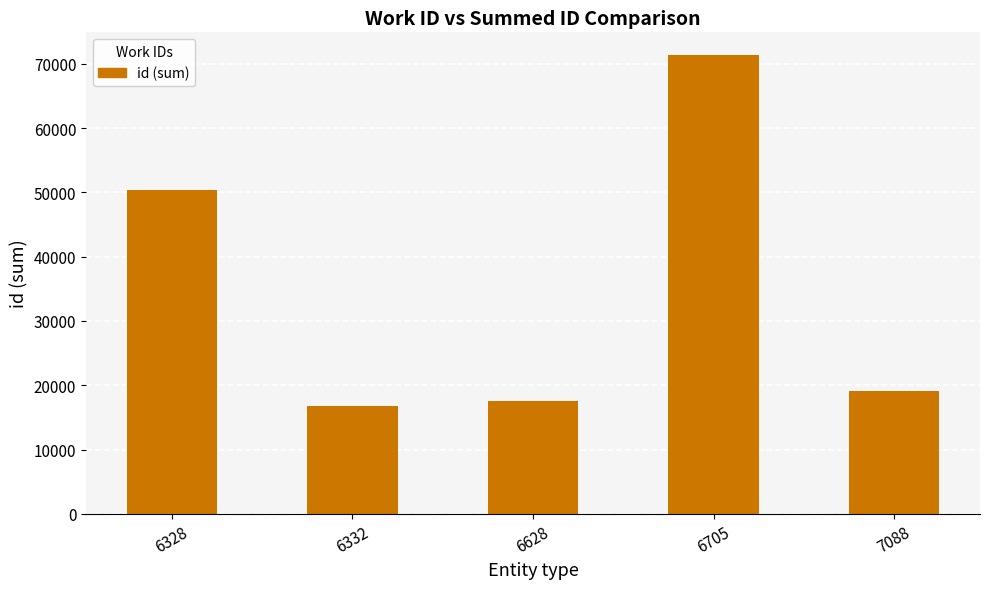

Reading left to right, extract all data points from this chart.

50289	16787	17579	71310	19155